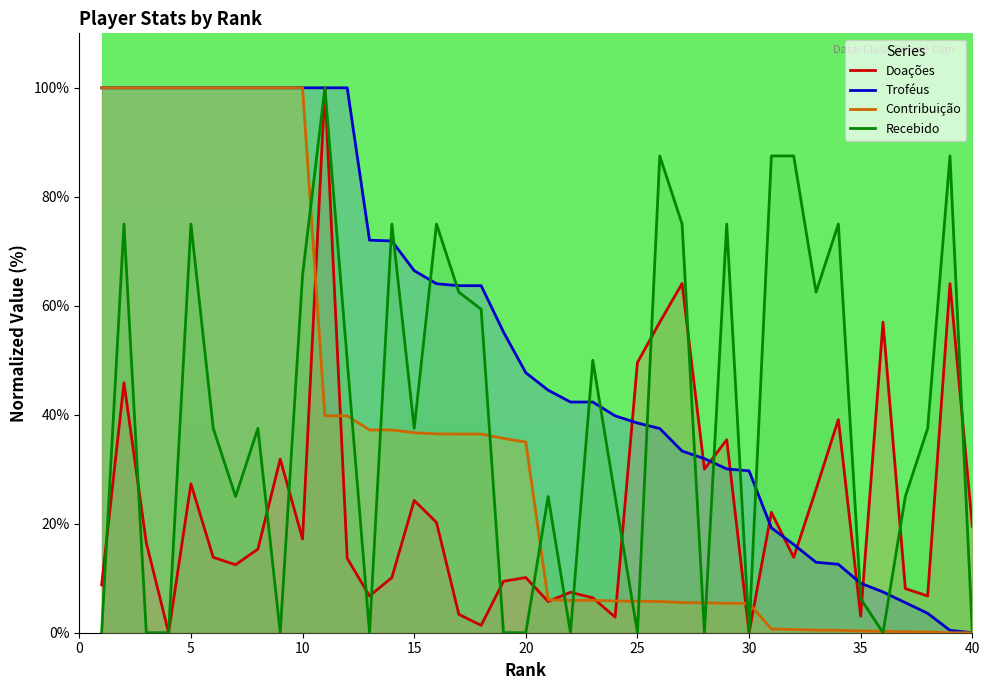

Is it true that Troféus equals 100.0 at 10?

True